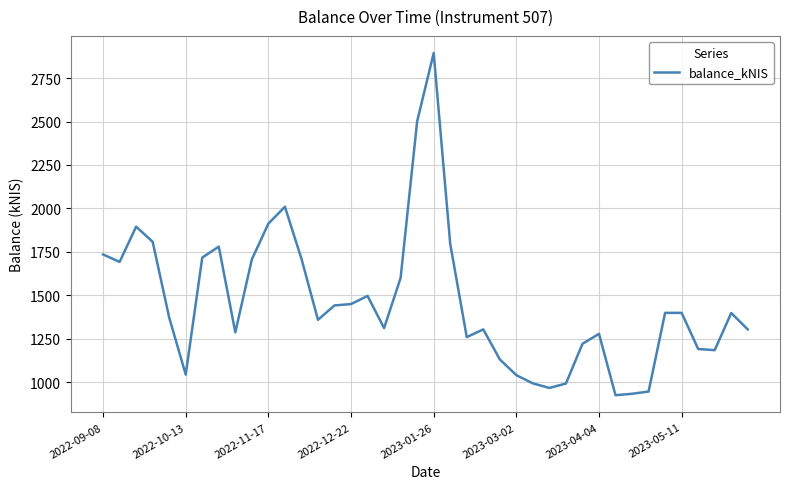

What is the average value?

1459.1